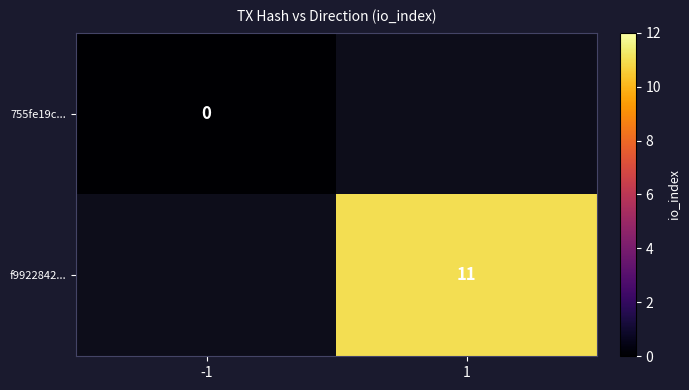

True or false: f9922842... has a value of 6 at 1.

False